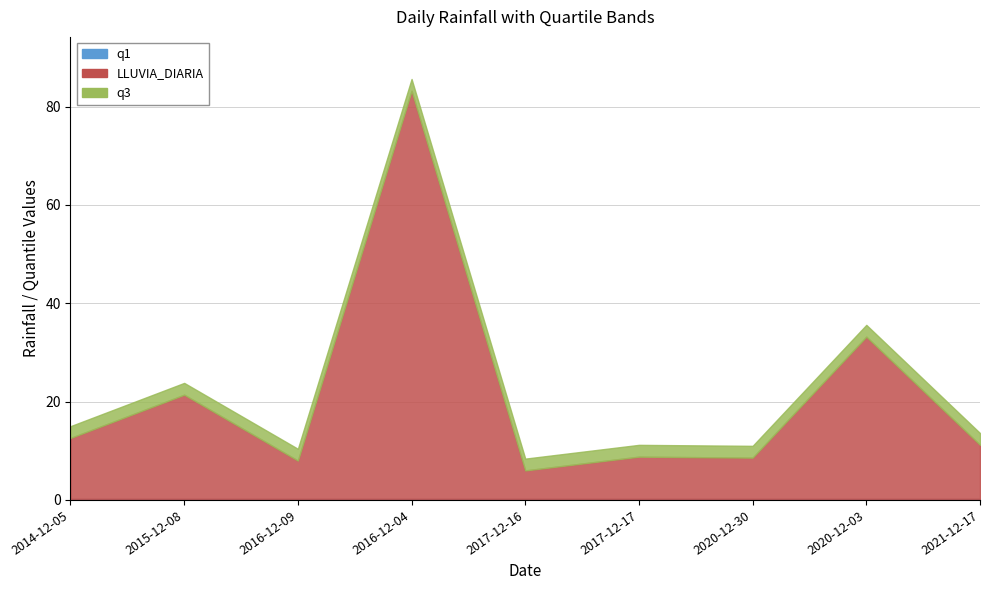

True or false: q3 and LLUVIA_DIARIA cross at least once.

False